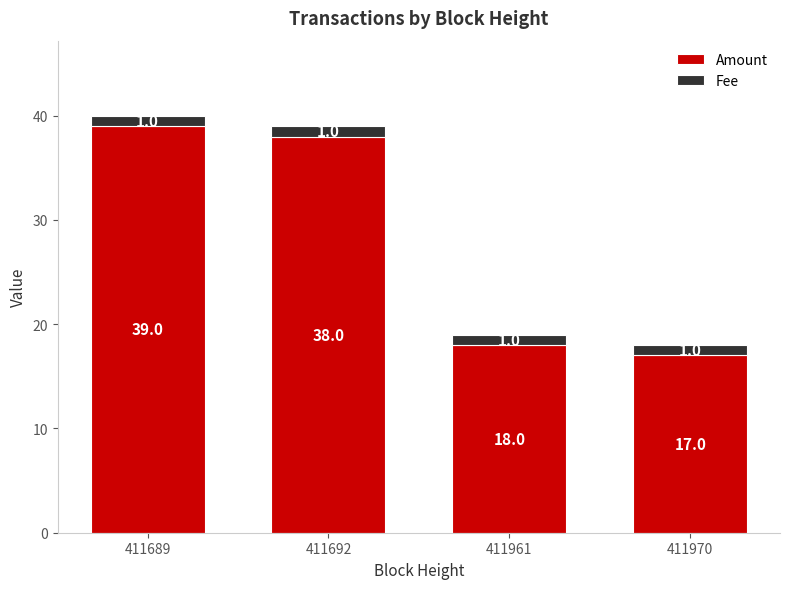

Where does the Amount series first go above 38?

411689